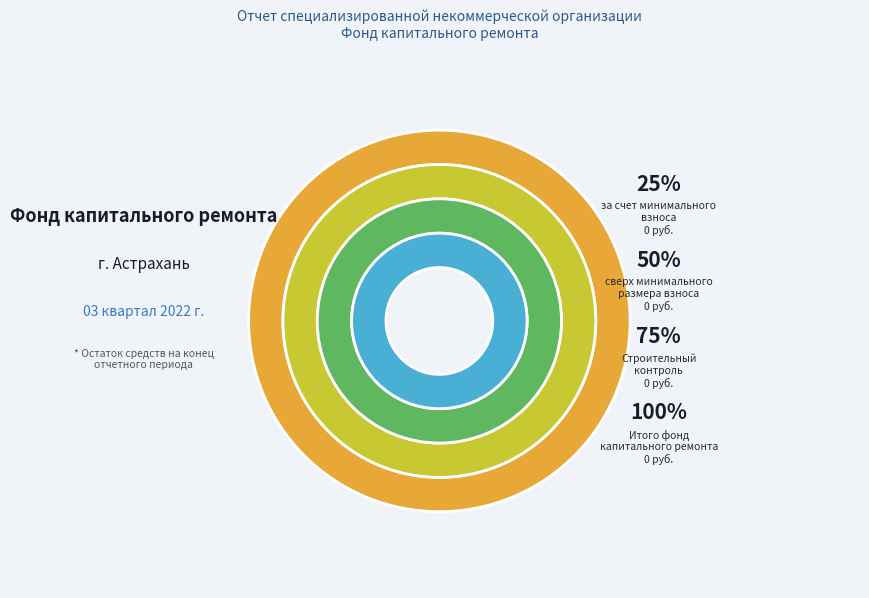

Is it true that за счет минимального взноса is 16% of the pie?

False